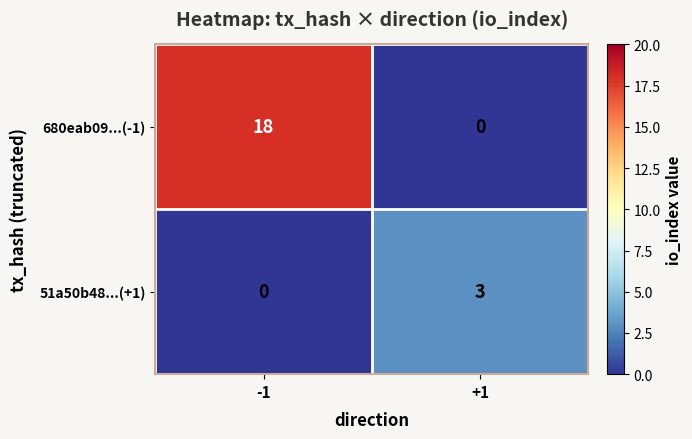

Which series has the largest total across all categories?

680eab09...(-1)